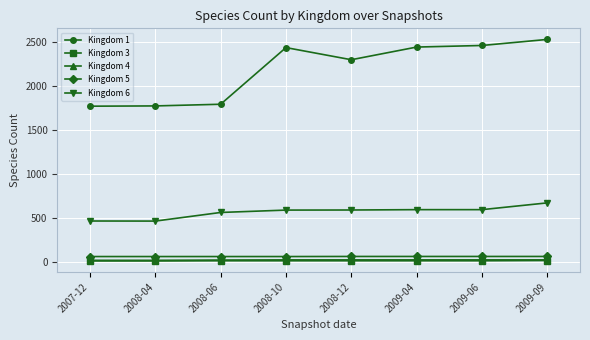

True or false: Kingdom 6 and Kingdom 4 intersect in this chart.

False